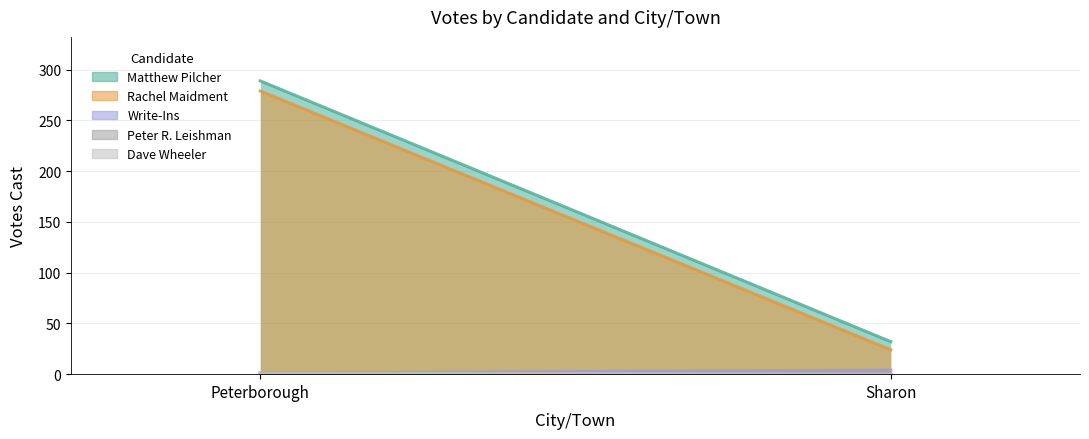

Rank the categories by Dave Wheeler value from highest to lowest.

Peterborough, Sharon